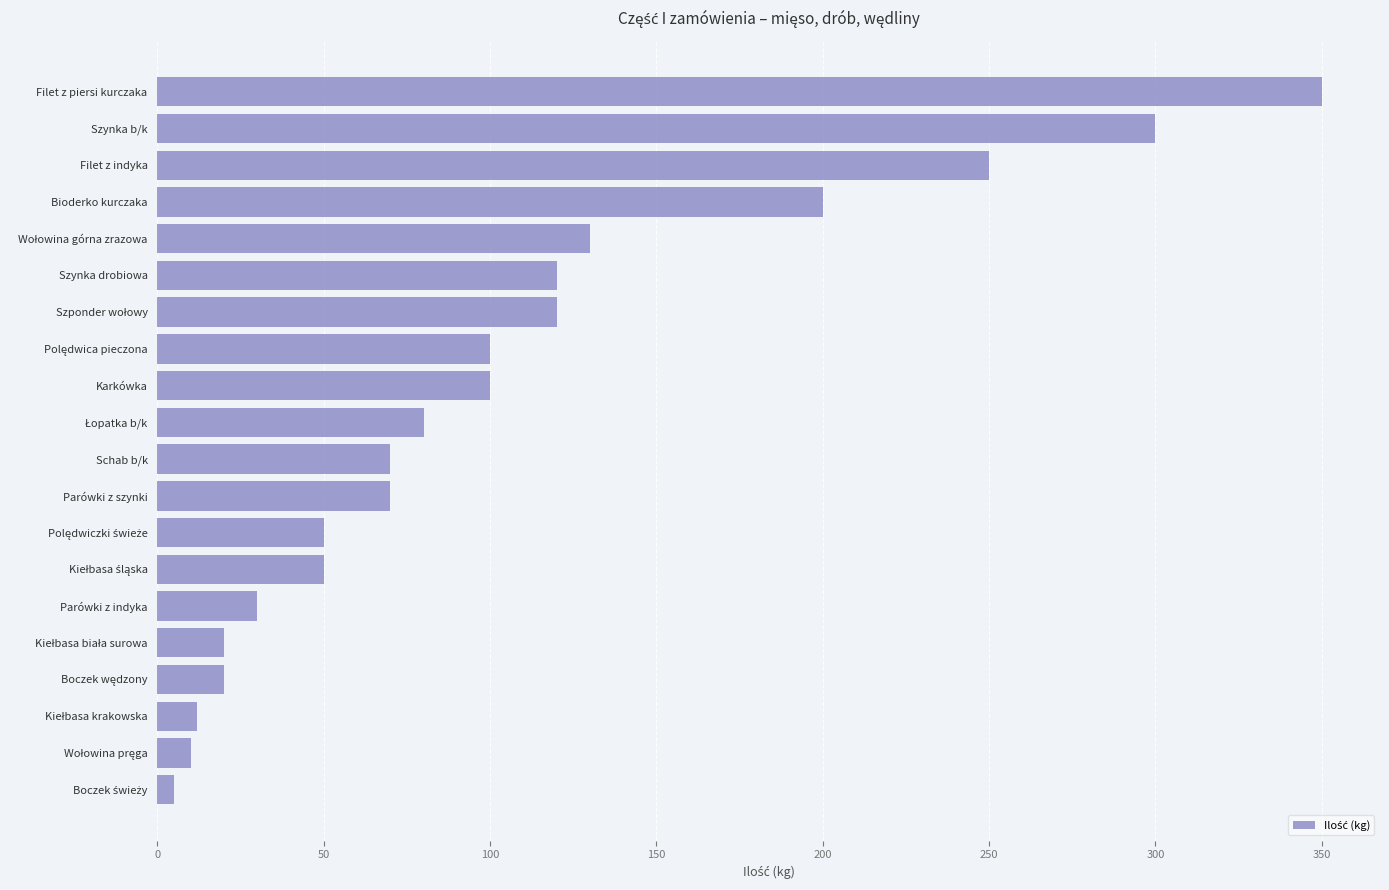

Is it true that the value at Schab b/k is 100?

False